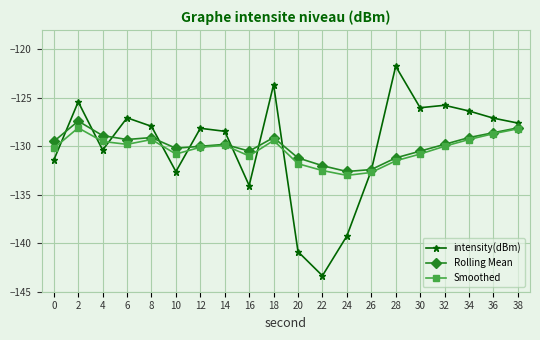

At which label does Rolling Mean reach its peak?

2